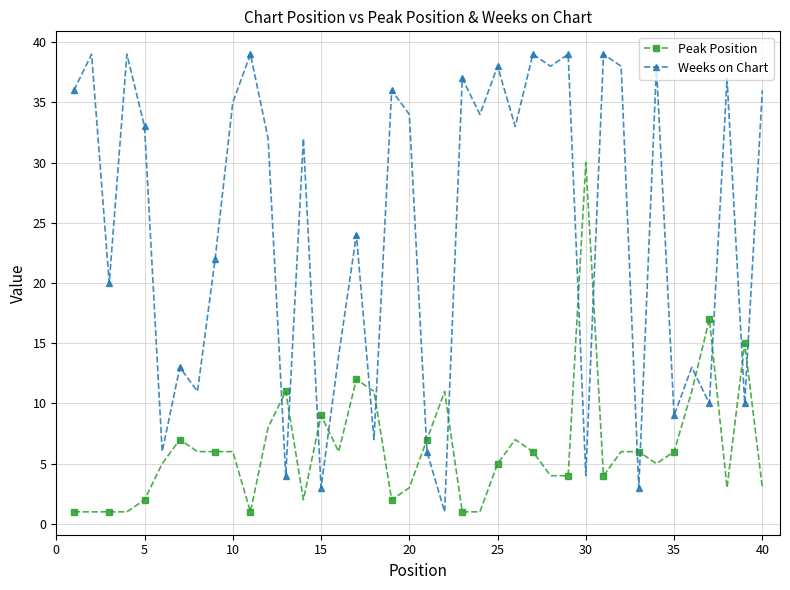

What is the difference between the second highest and second lowest values in the Weeks on Chart series?

36